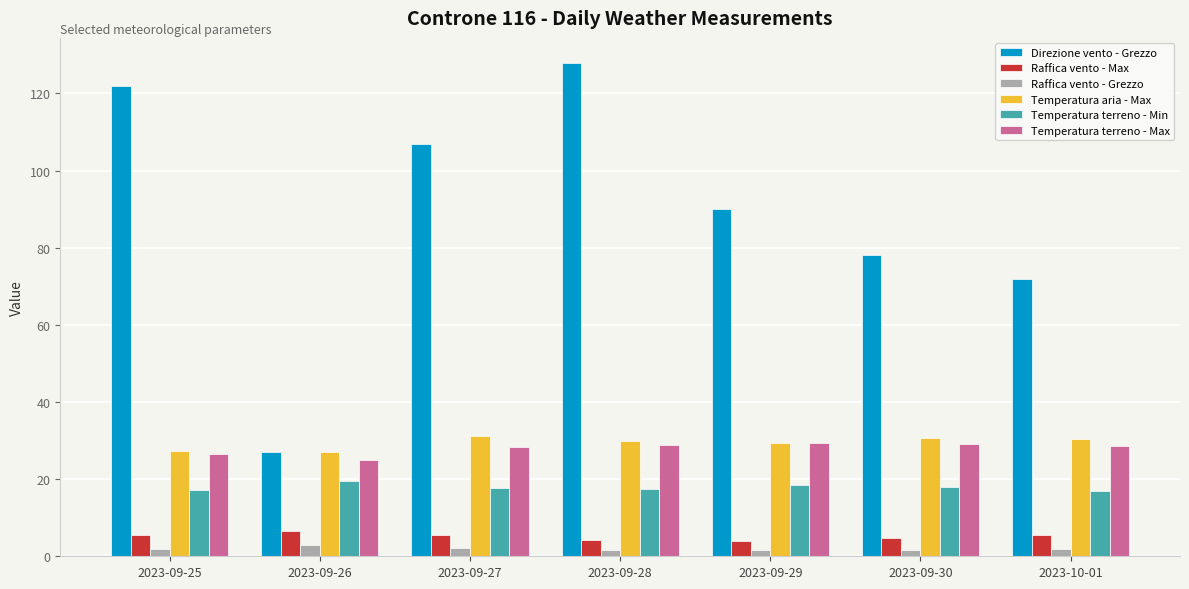

Is the value of Temperatura terreno - Min at 2023-09-29 greater than the value of Direzione vento - Grezzo at 2023-09-27?

No